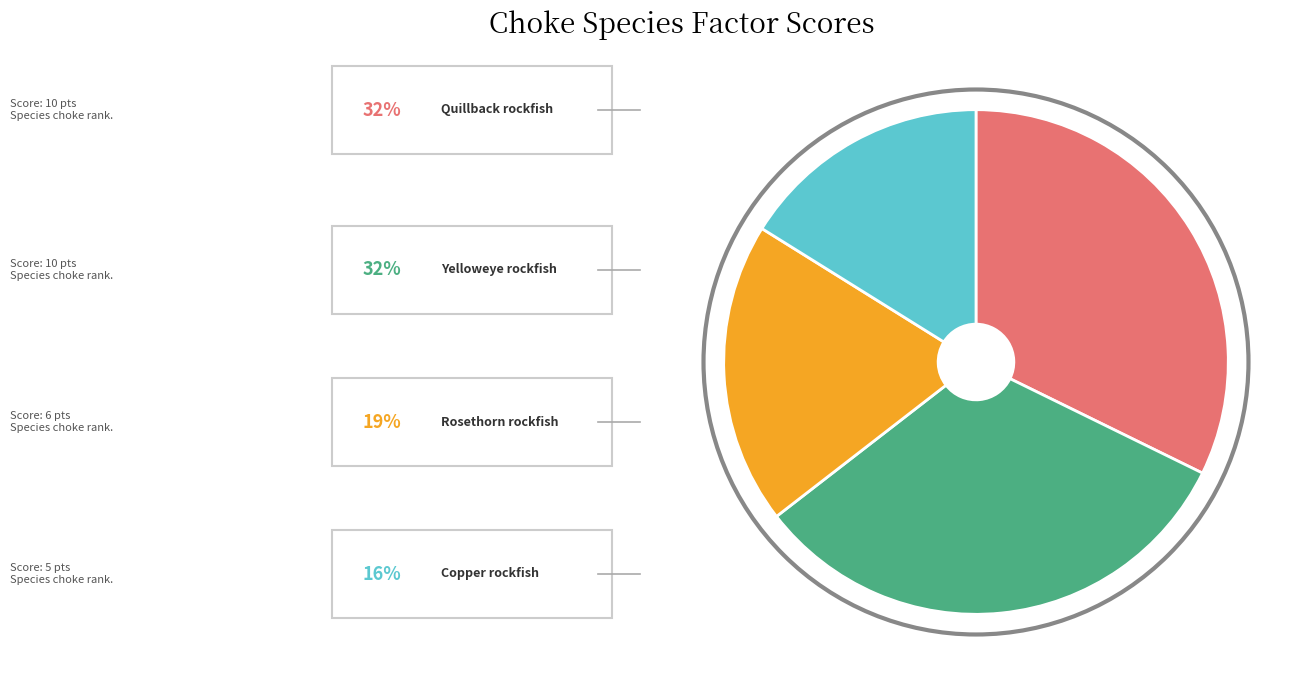

Is there any slice that represents more than half of the pie?

No